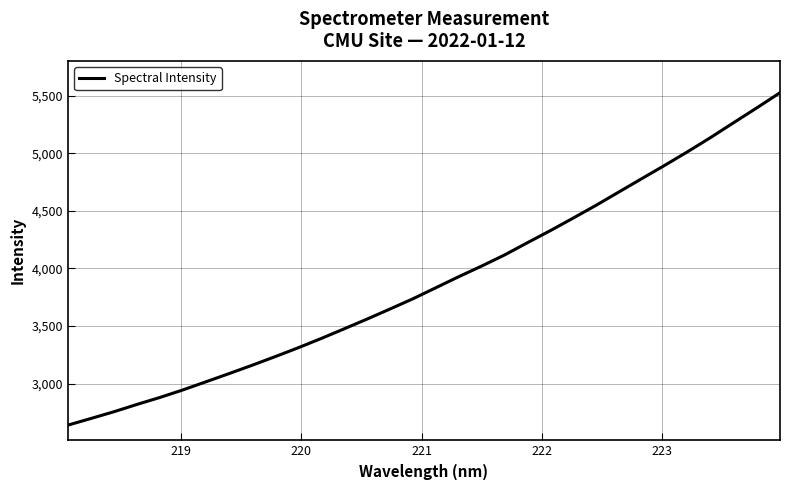

What is the difference between the maximum and minimum values?

2885.2